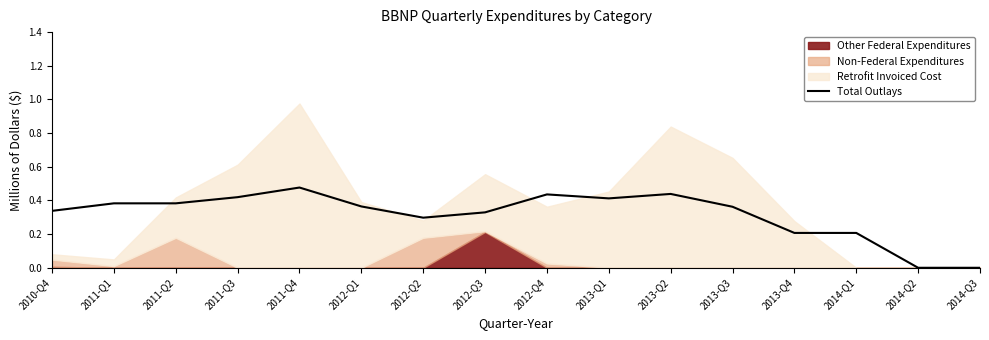

How many points are higher than both their immediate neighbors (excluding endpoints)?

4